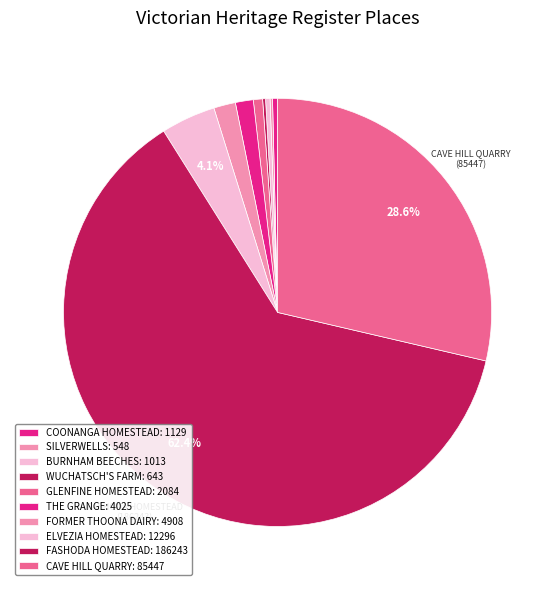

Is there any slice that represents more than half of the pie?

Yes